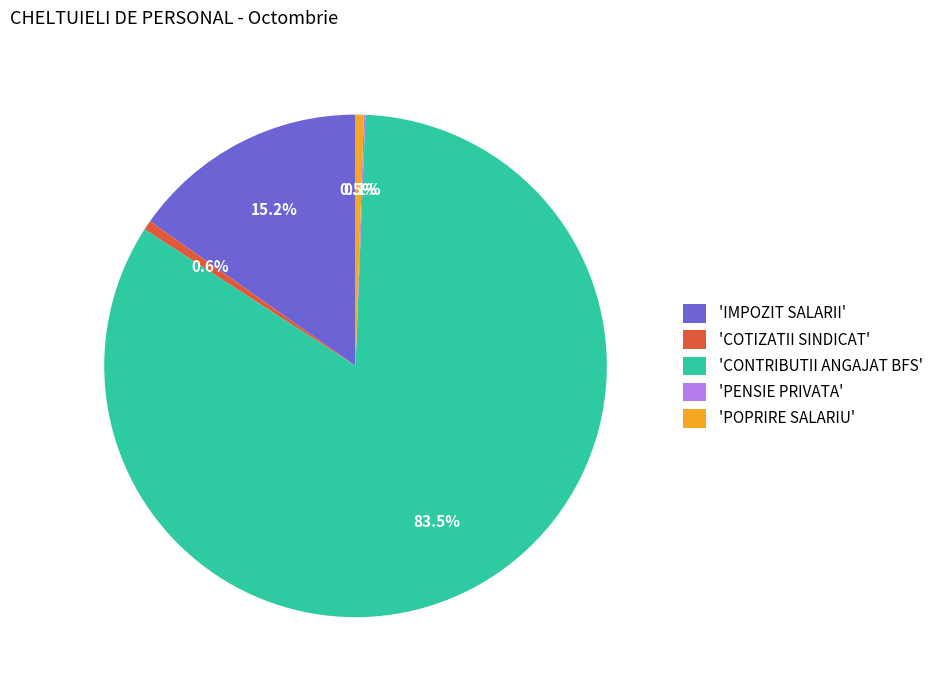

Between 'COTIZATII SINDICAT' and 'IMPOZIT SALARII', which is larger?

'IMPOZIT SALARII'